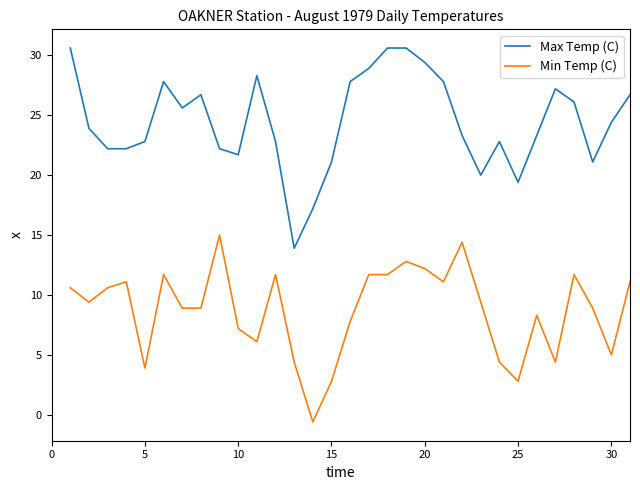

True or false: Max Temp (C) and Min Temp (C) cross at least once.

False